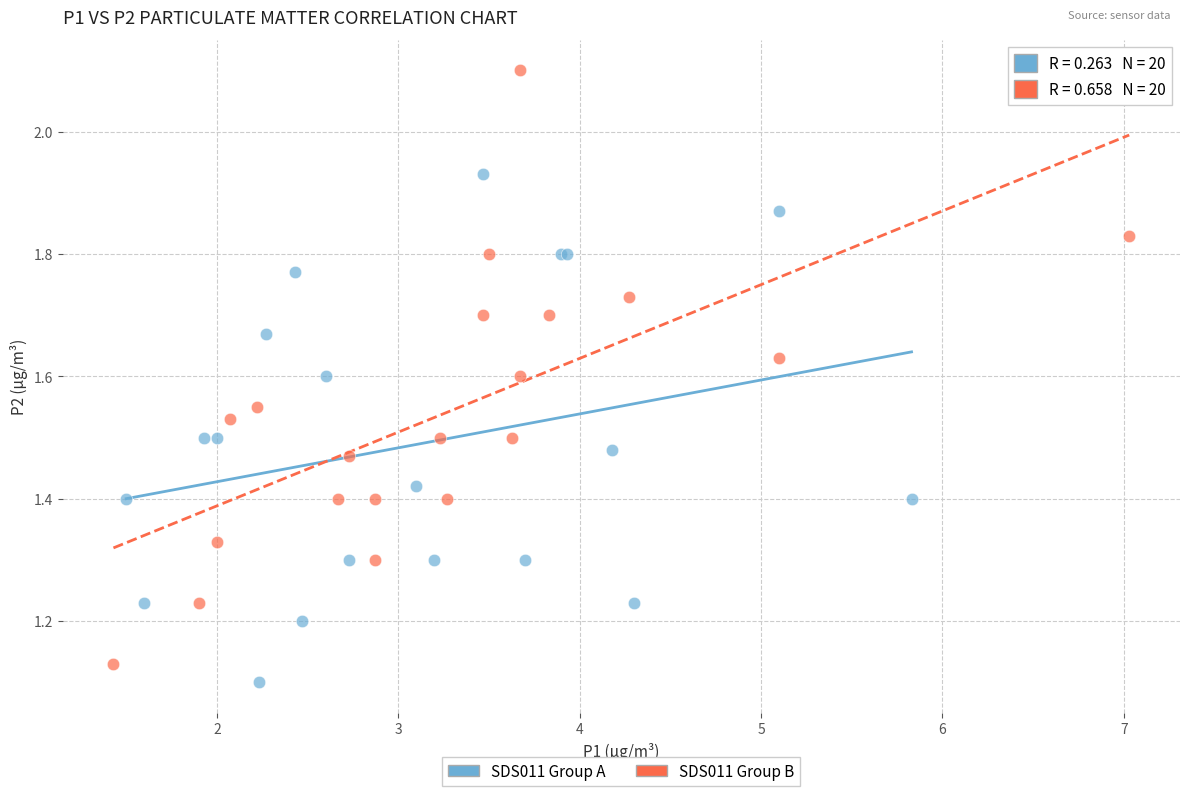

Which series reaches the maximum Y coordinate?

SDS011 Group B